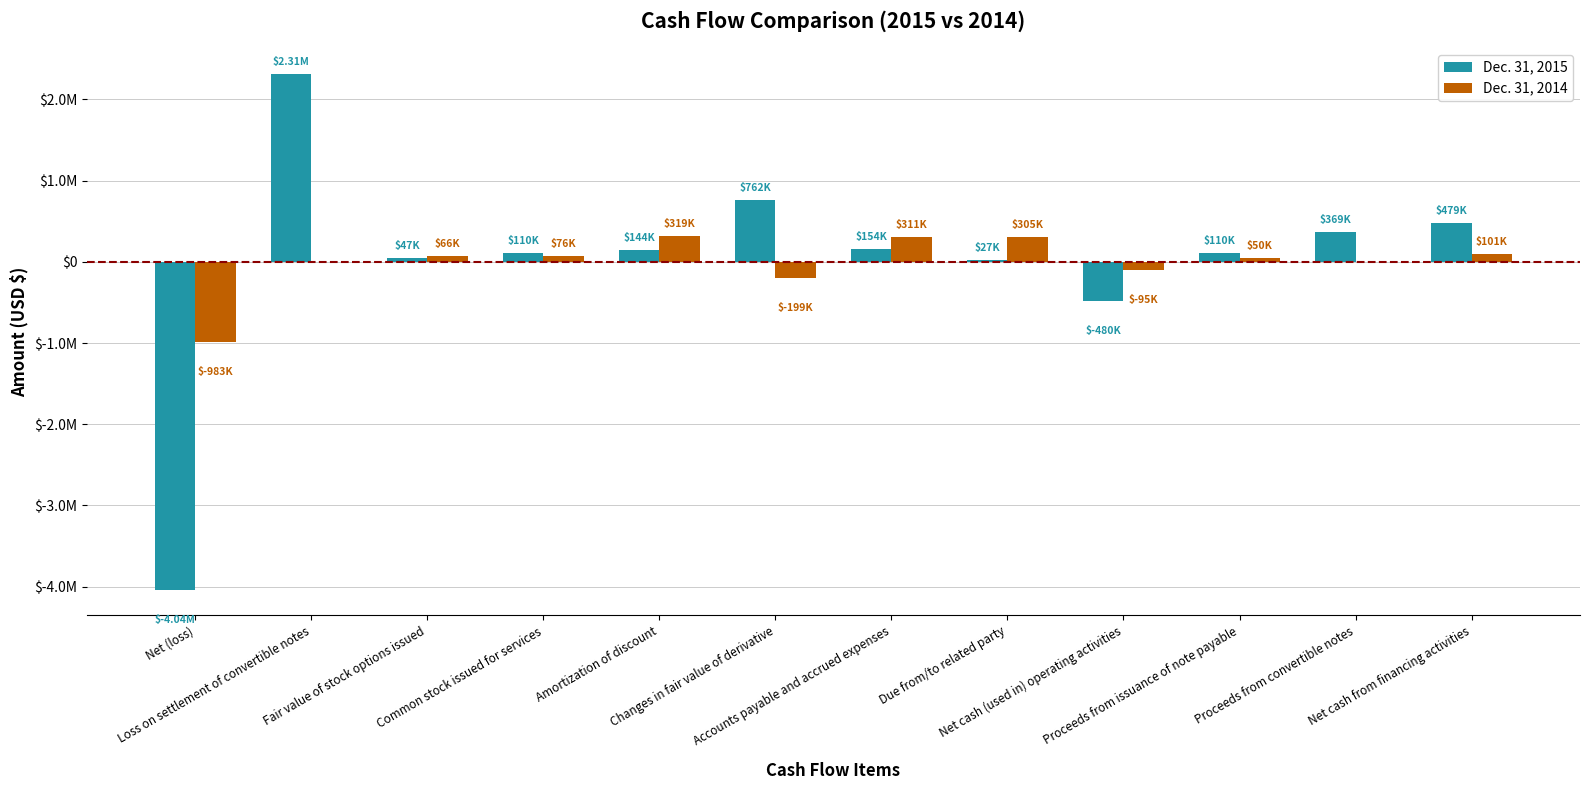

What is the average value of the Dec. 31, 2014 series?

-4079